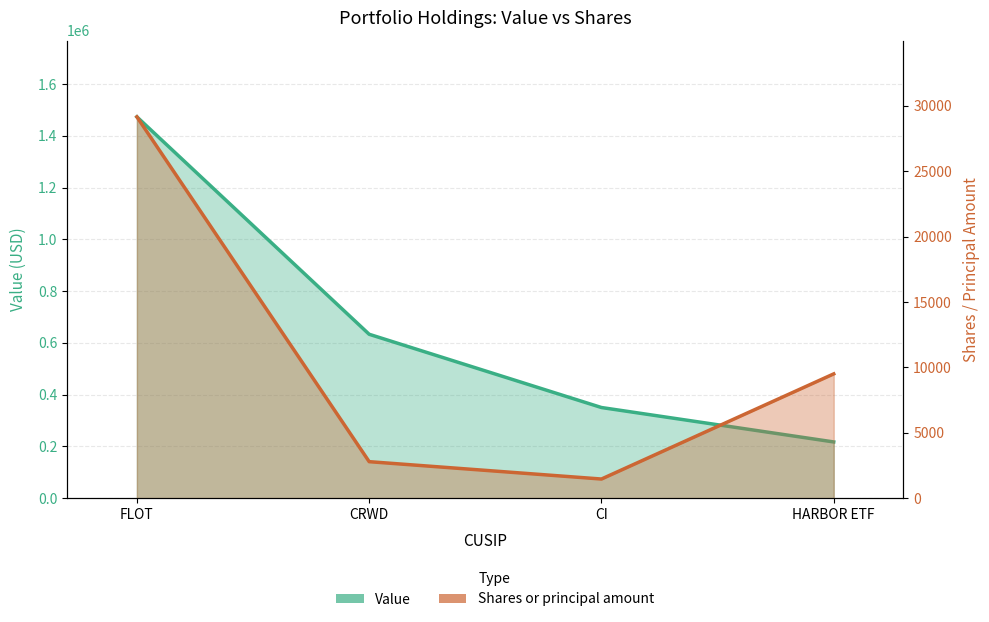

True or false: Shares or principal amount and Value intersect in this chart.

False